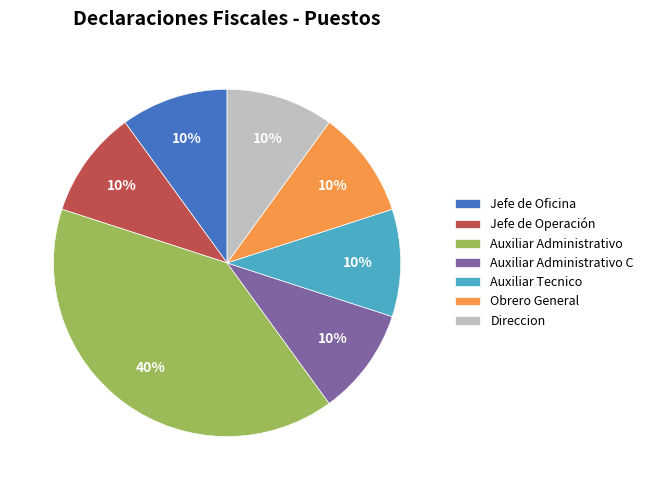

Is the sum of Obrero General and Direccion greater than half?

No